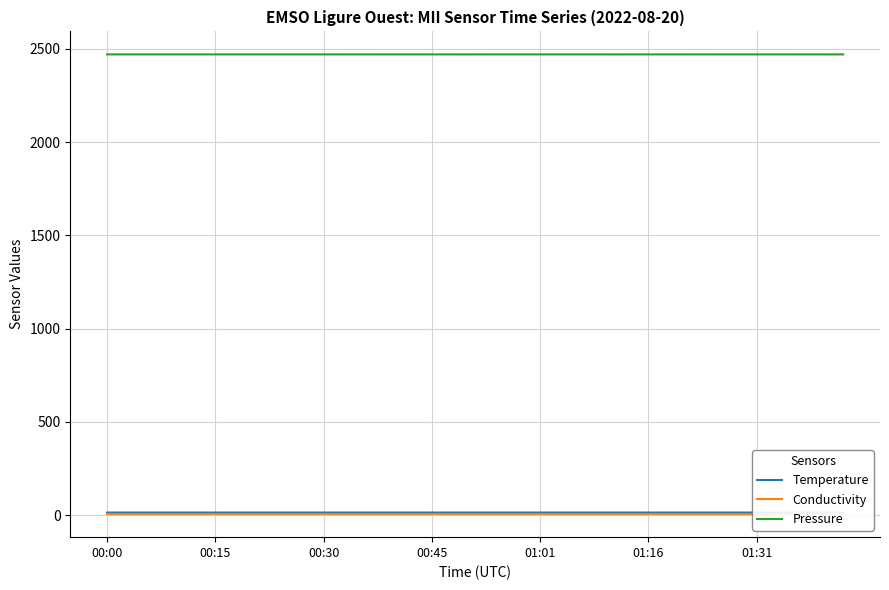

What is the value of the Pressure point at the 32nd from the left?

2470.6